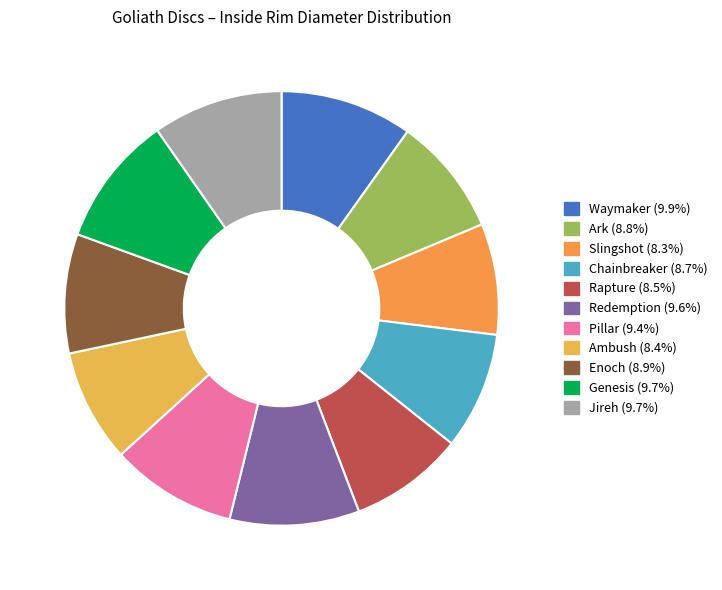

Which category has the biggest portion of the pie?

Waymaker